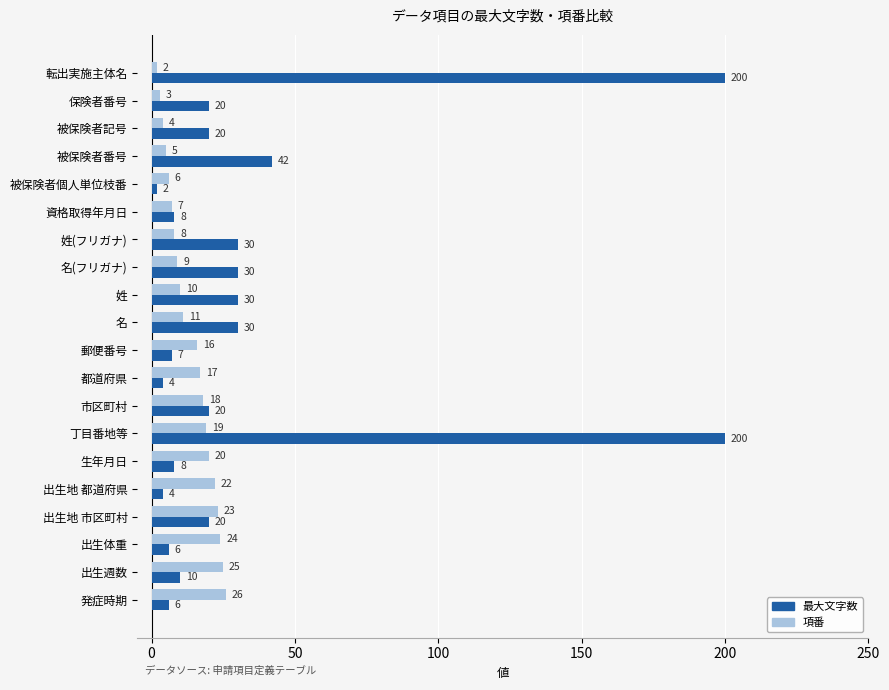

What is the highest value of the 最大文字数 series?

200